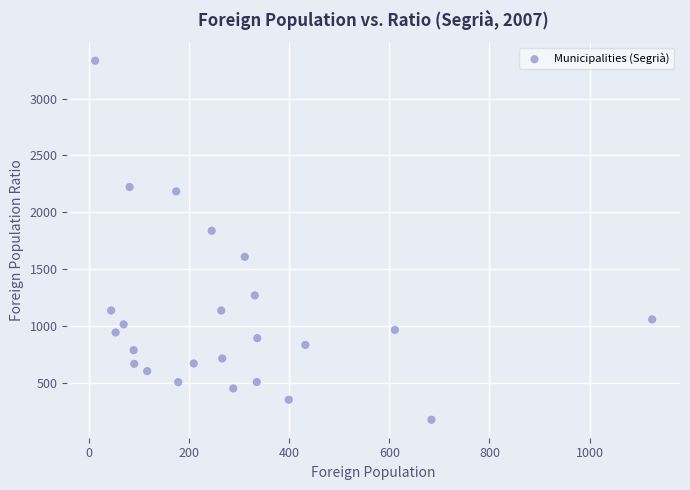

What Y value in the scatter plot is closest to 1754?

1837